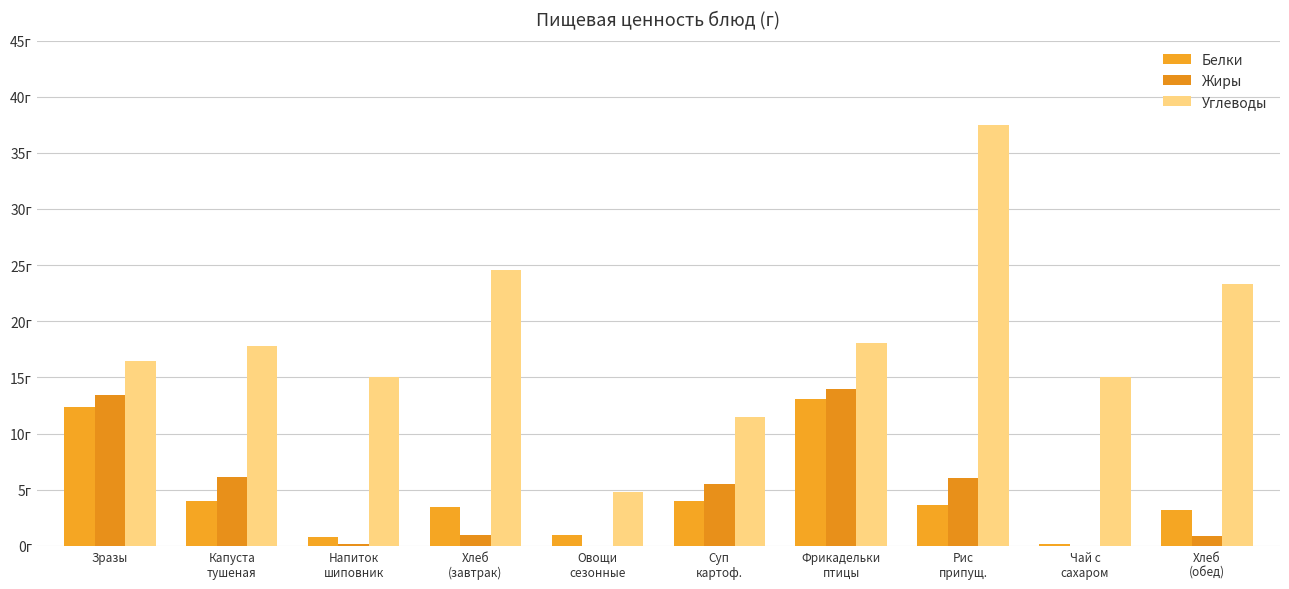

What is the difference between the maximum and minimum values in the Углеводы series?

32.7